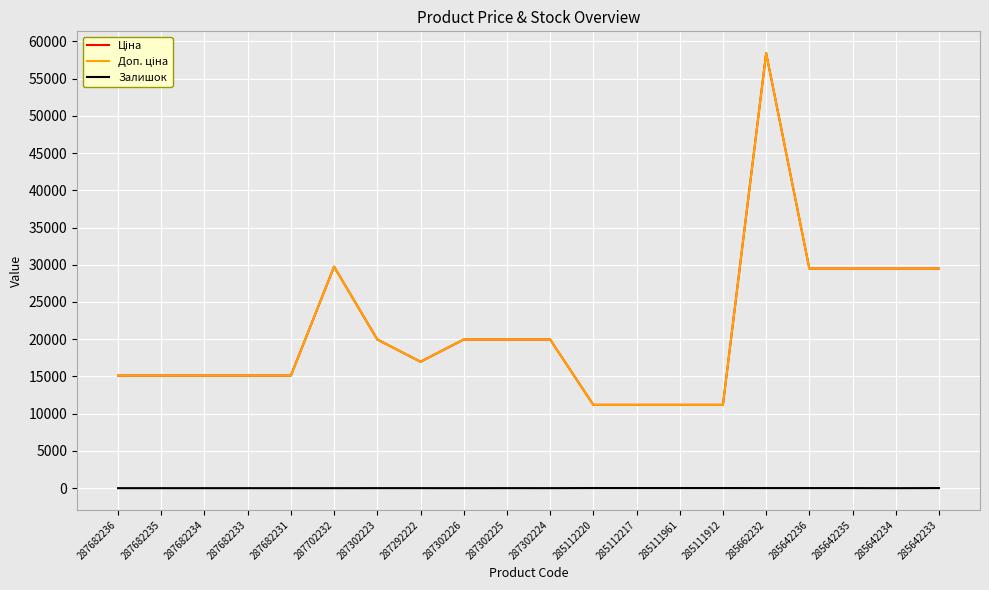

Is this an area chart (filled region under the line)?

No